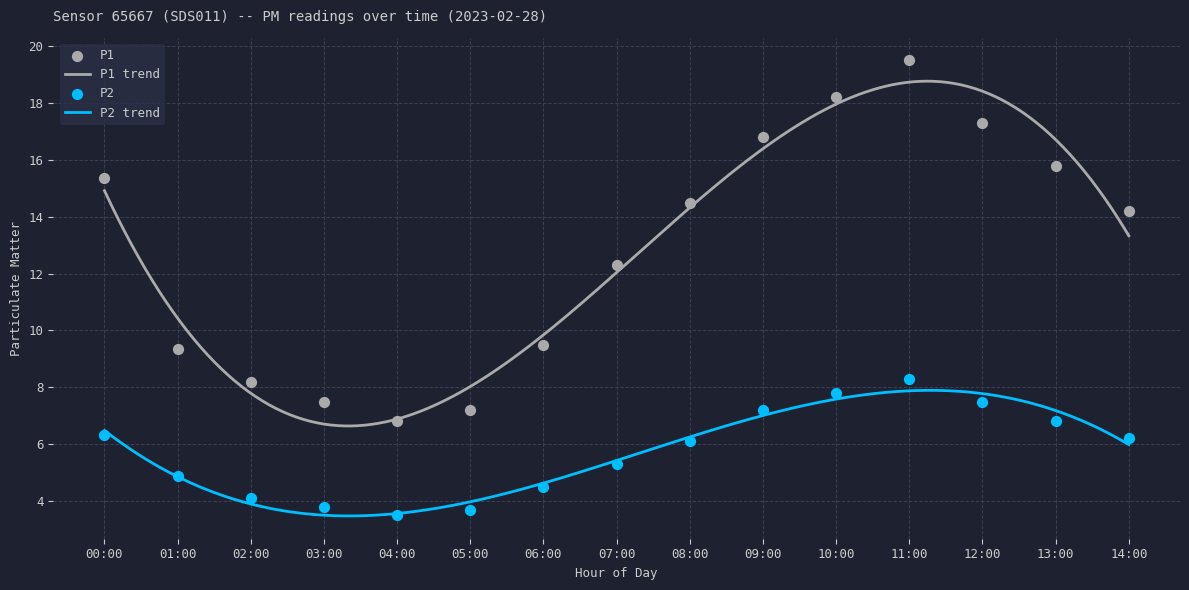

At how many categories does at least one series exceed 10?

9